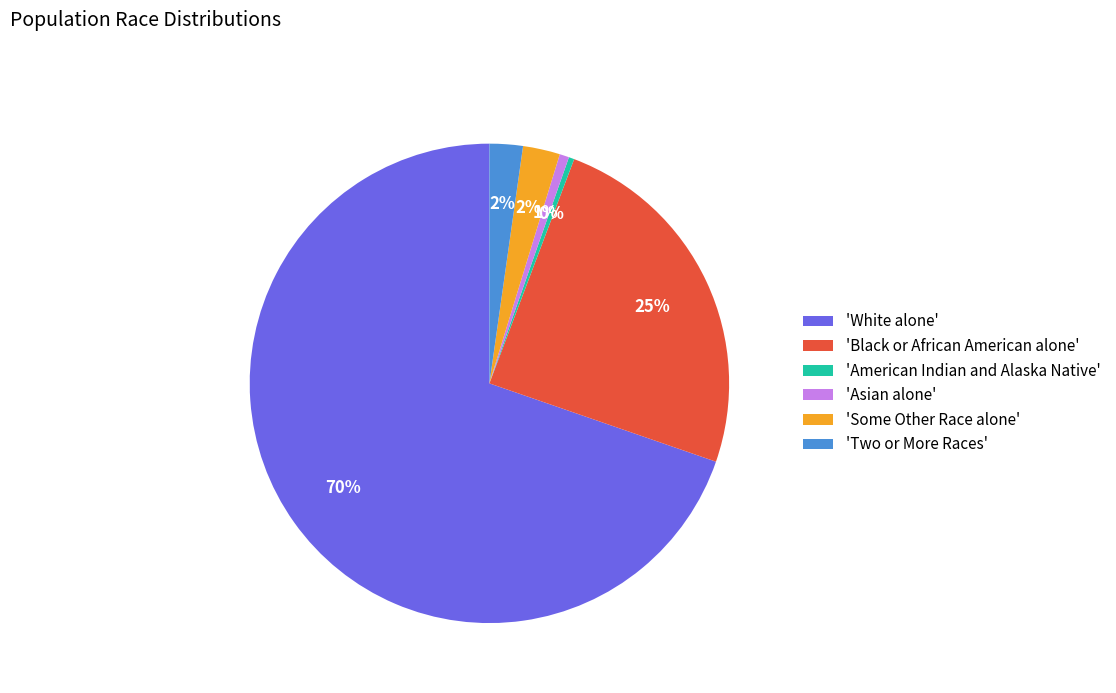

Which slice is the largest?

'White alone'